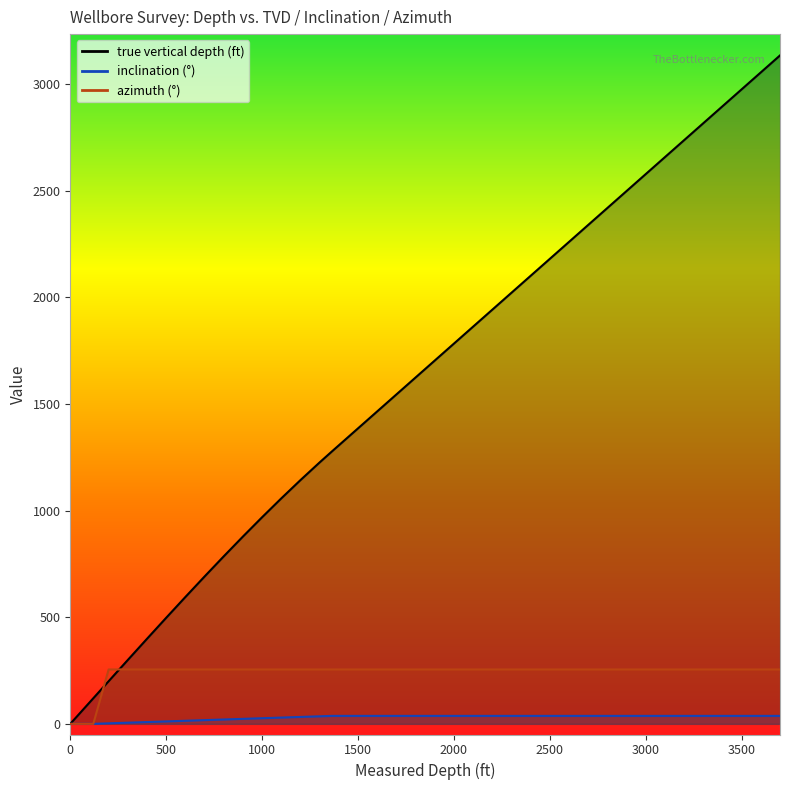

Between 1200 and 300, which is larger?

1200